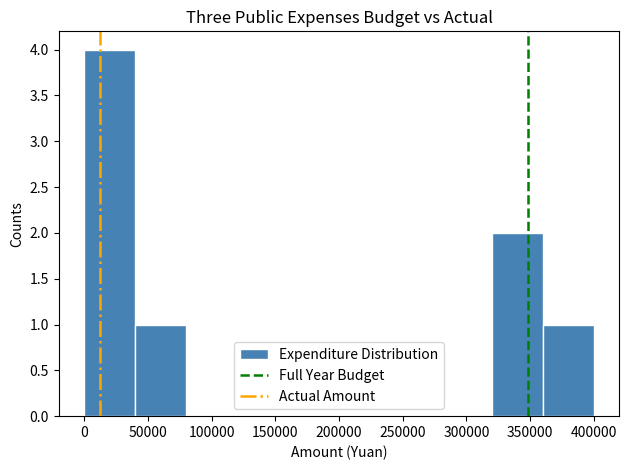

Reading left to right, transcribe this chart: for each bar, give the range it covers on the x-axis and its height. Neither the bar edges nor the heights are printed on the chart, so give them approximately, as read against the axes.

0 to 40000: 4
40000 to 80000: 1
80000 to 120000: 0
120000 to 160000: 0
160000 to 200000: 0
200000 to 240000: 0
240000 to 280000: 0
280000 to 320000: 0
320000 to 360000: 2
360000 to 400000: 1